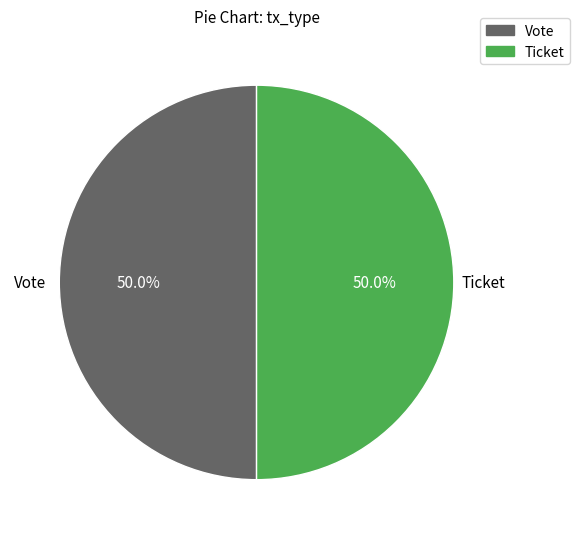

Approximately how many times larger is the value at Ticket compared to Vote?

1.0